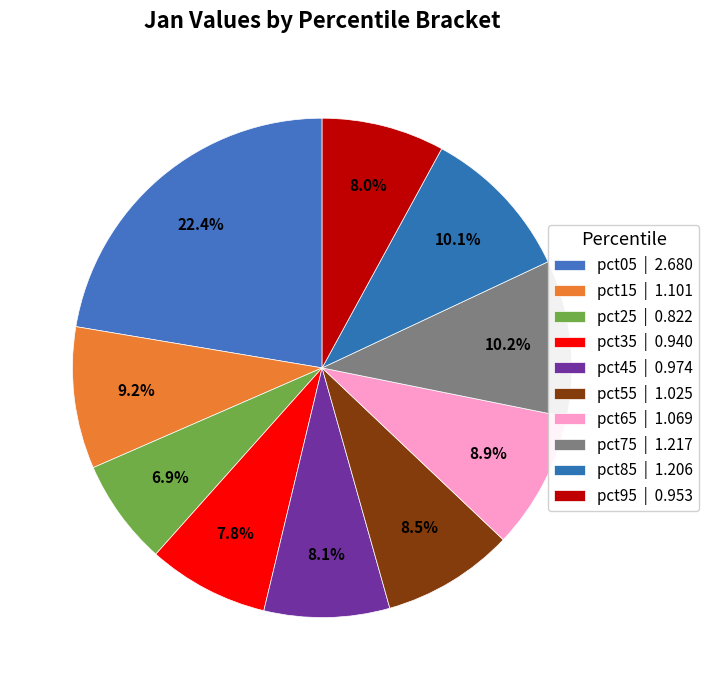

To the nearest percent, what portion does pct45 represent?

8%